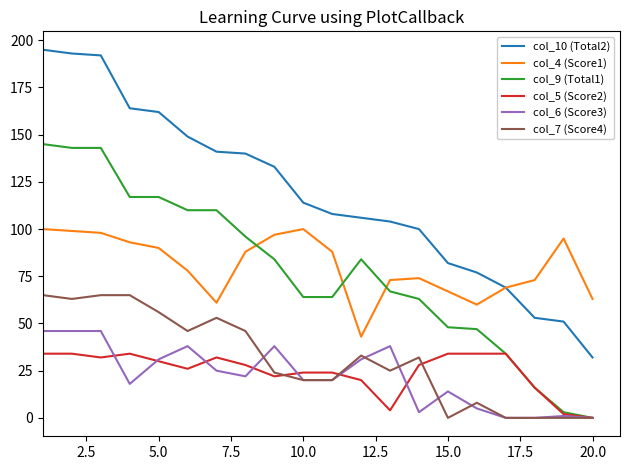

True or false: col_10 (Total2) and col_9 (Total1) intersect in this chart.

False